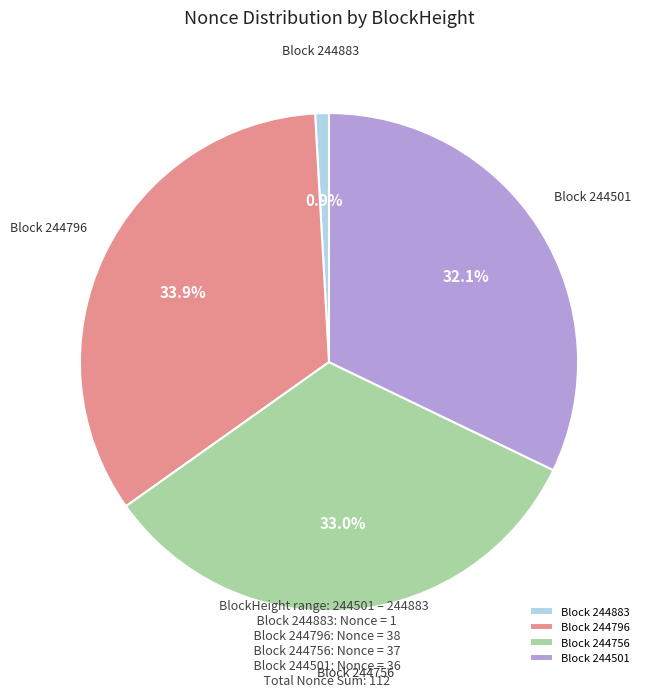

Do Block 244796 and Block 244883 together represent more than half of the pie?

No